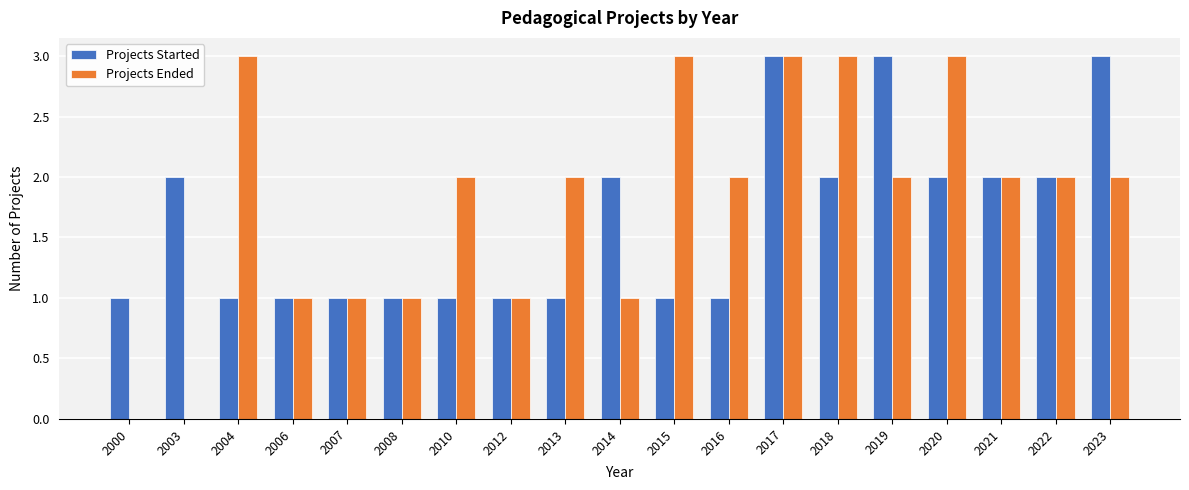

What is the sum of all Projects Started values?

31